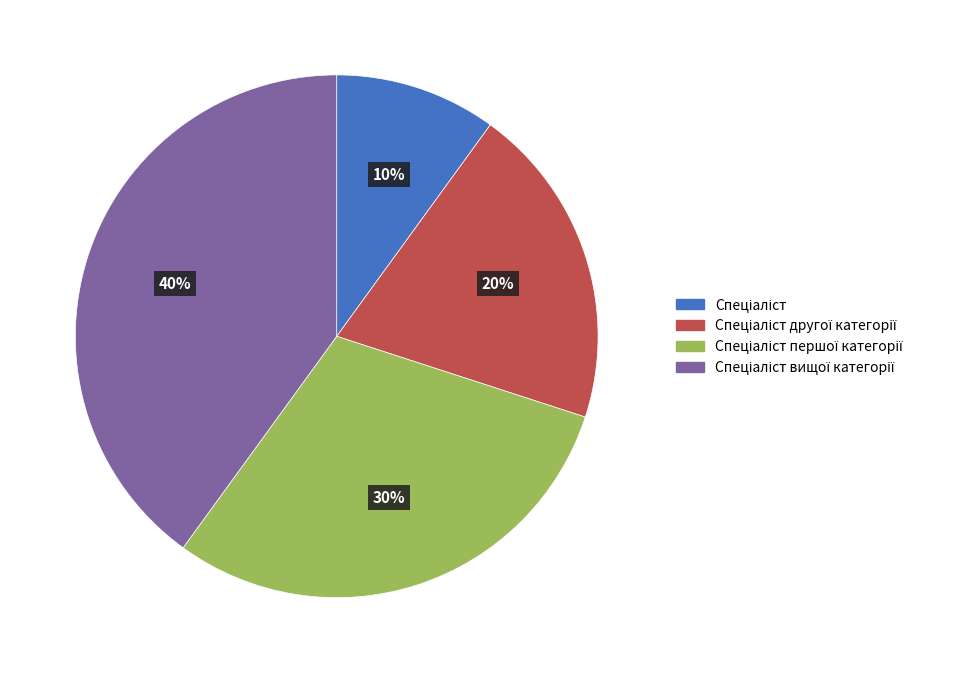

Does any single category account for the majority?

No